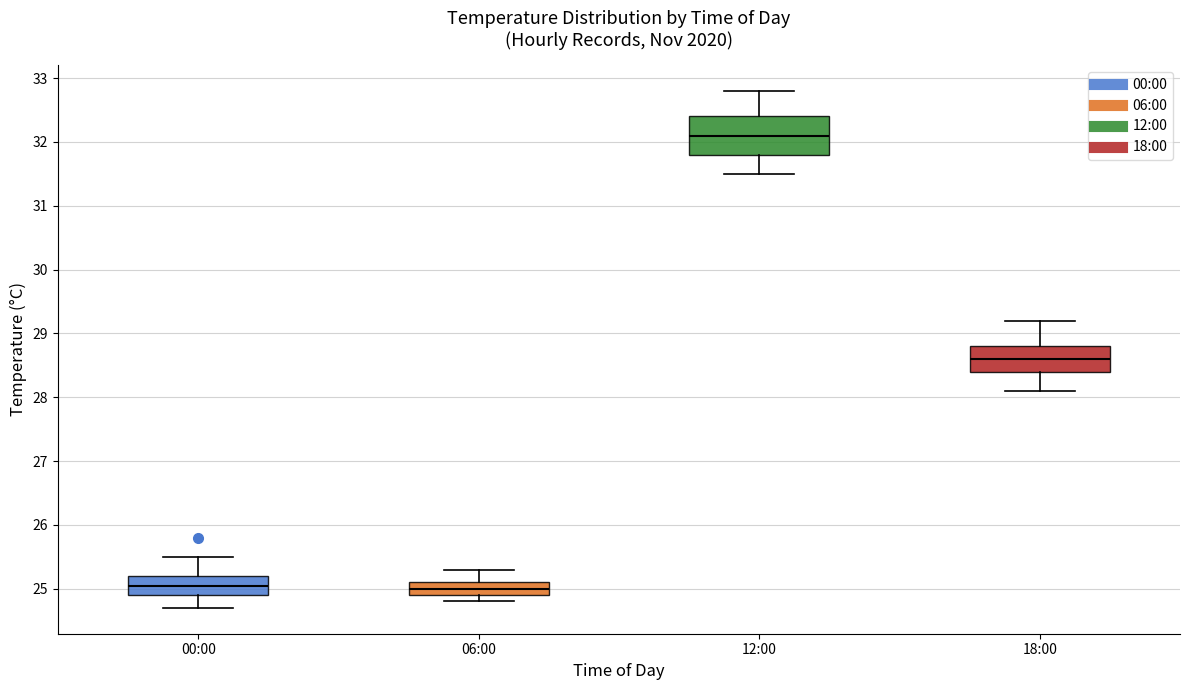

Where does the median line of the box for 18:00 sit on the y-axis? The values are not printed on the chart, so give them approximately, as read against the axis.

28.6